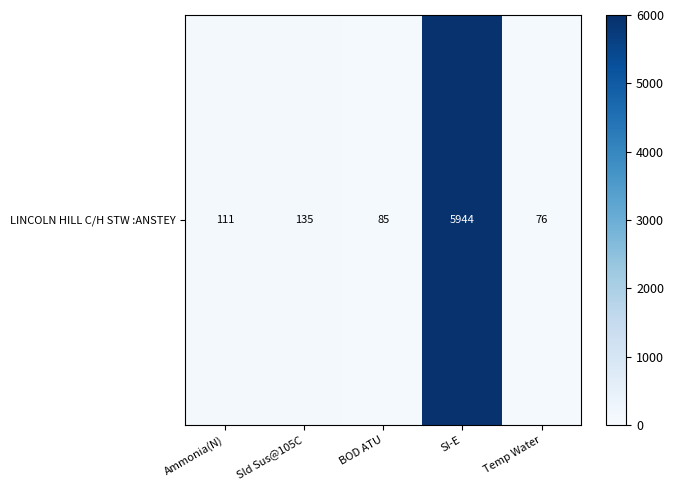

Reading left to right, list all the values displayed in this chart.

111	135	85	5944	76